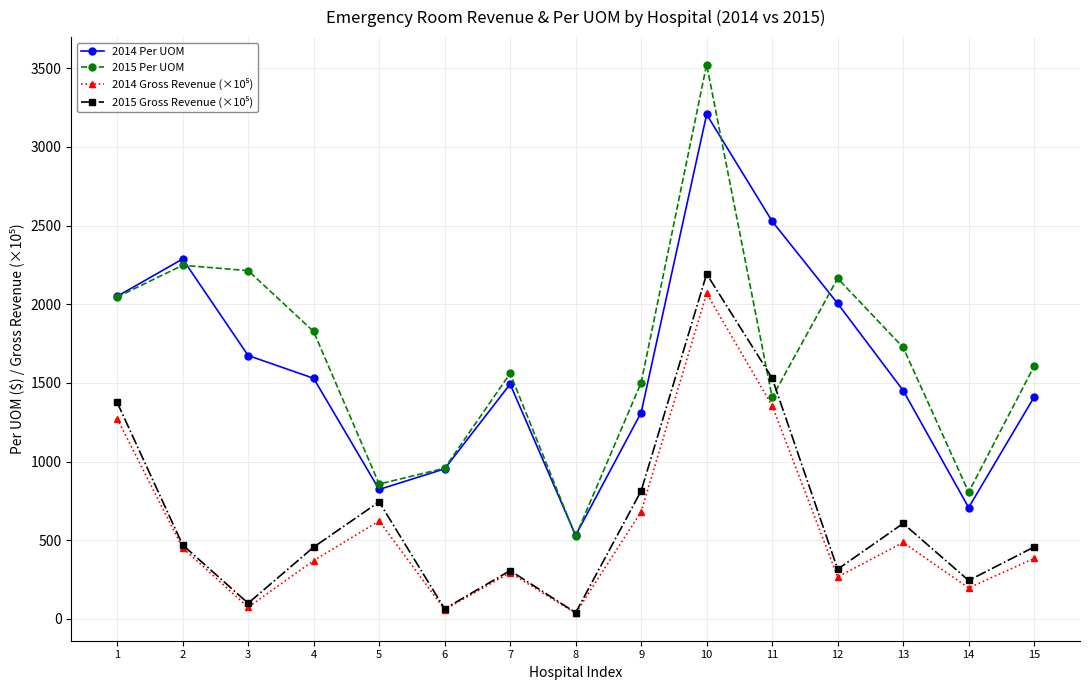

What is the spread (max minus min) of values at 2?

1836.0